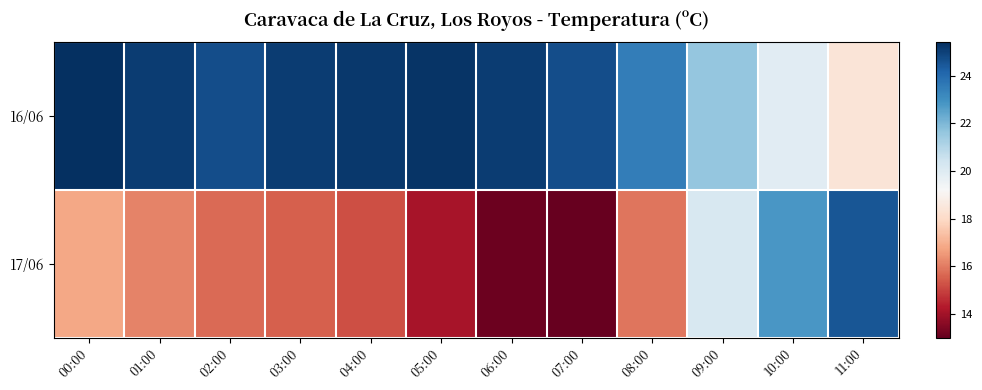

Which label corresponds to the largest value in the chart?

00:00